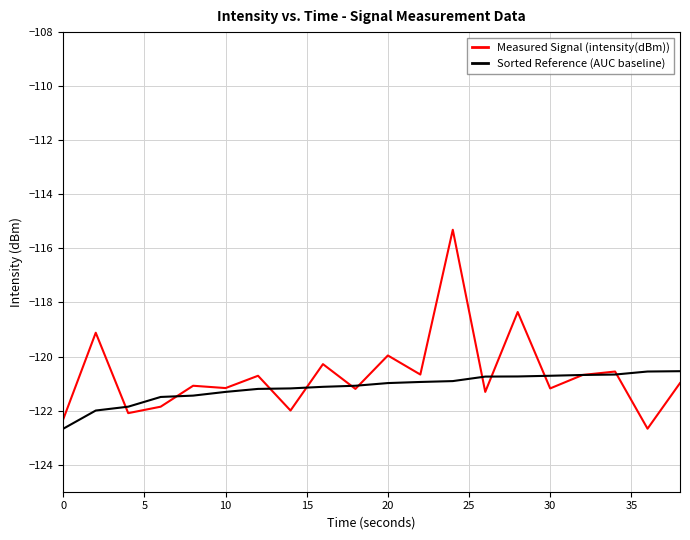

What are all the series names shown in the legend?

Measured Signal (intensity(dBm)), Sorted Reference (AUC baseline)